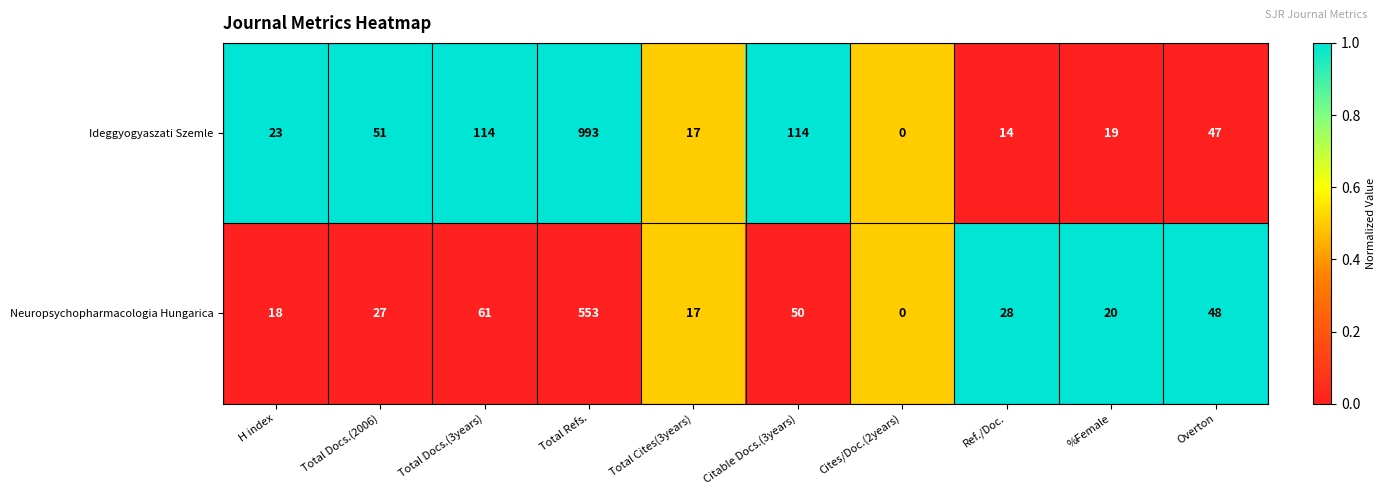

True or false: Ideggyogyaszati Szemle has a value of 114 at Total Docs.(3years).

True